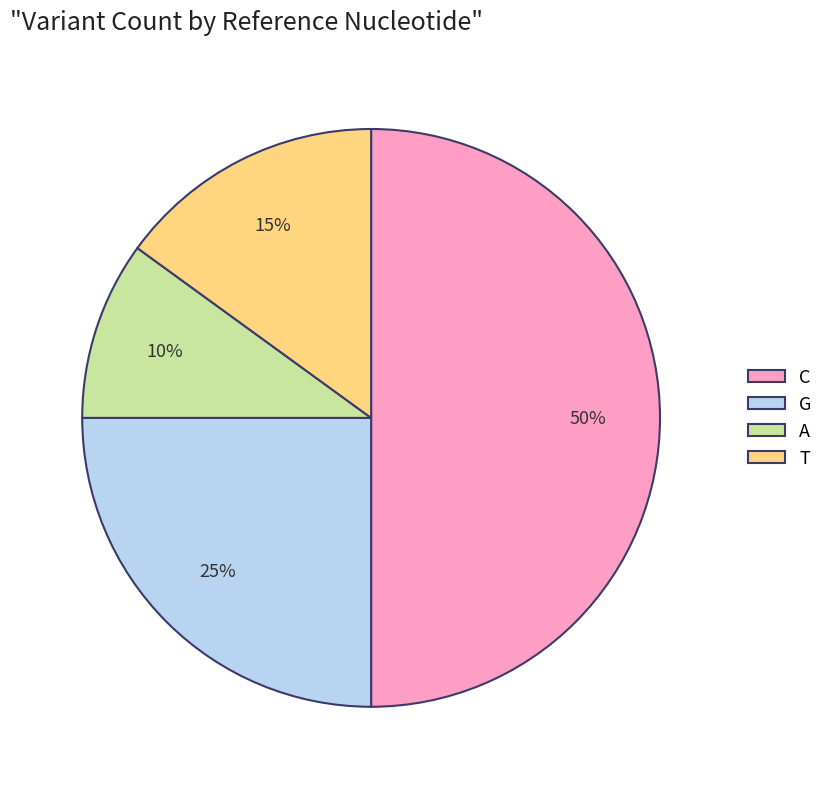

How many segments does this pie chart have?

4